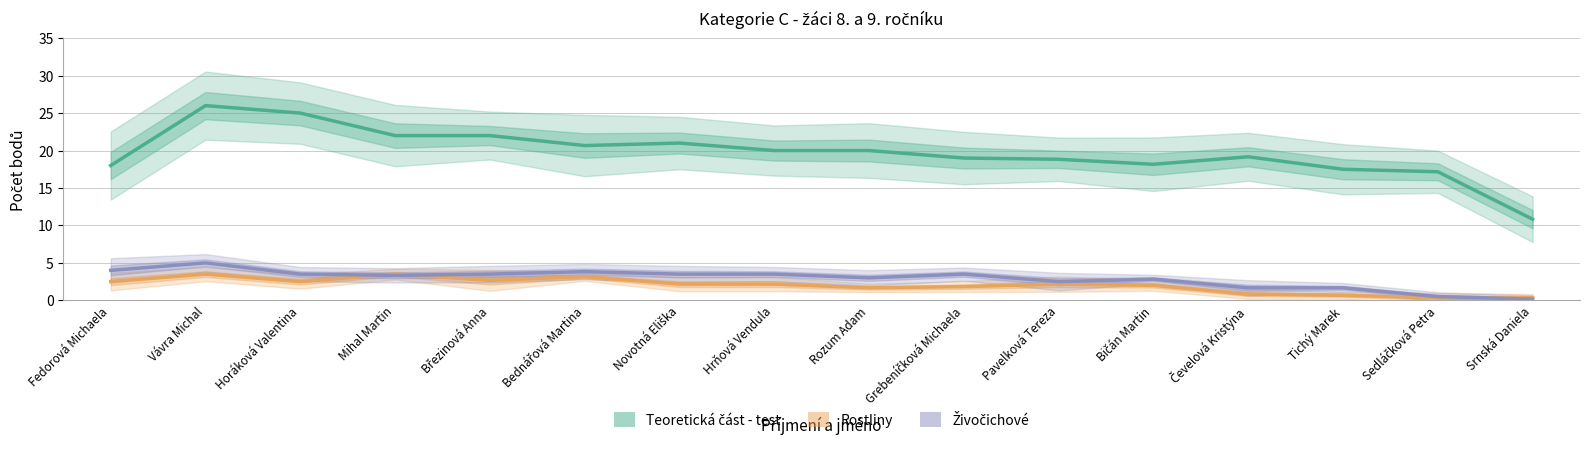

What value does the Rostliny series have at Tichý Marek?

0.7